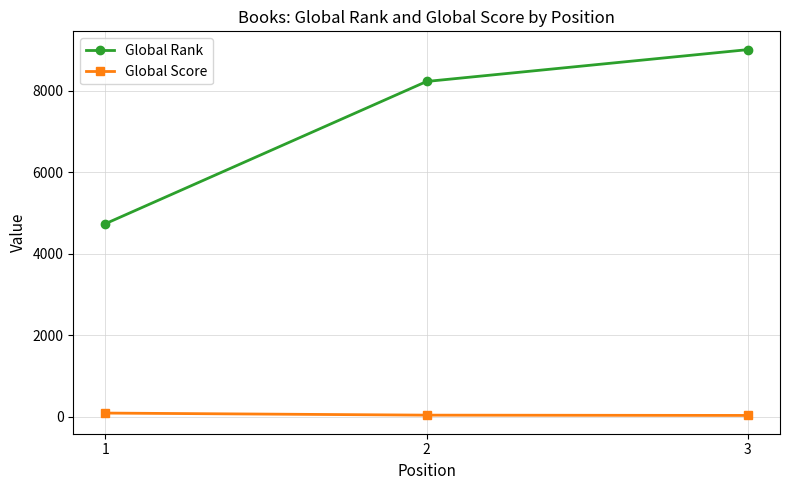

What is the average value of the Global Score series?

54